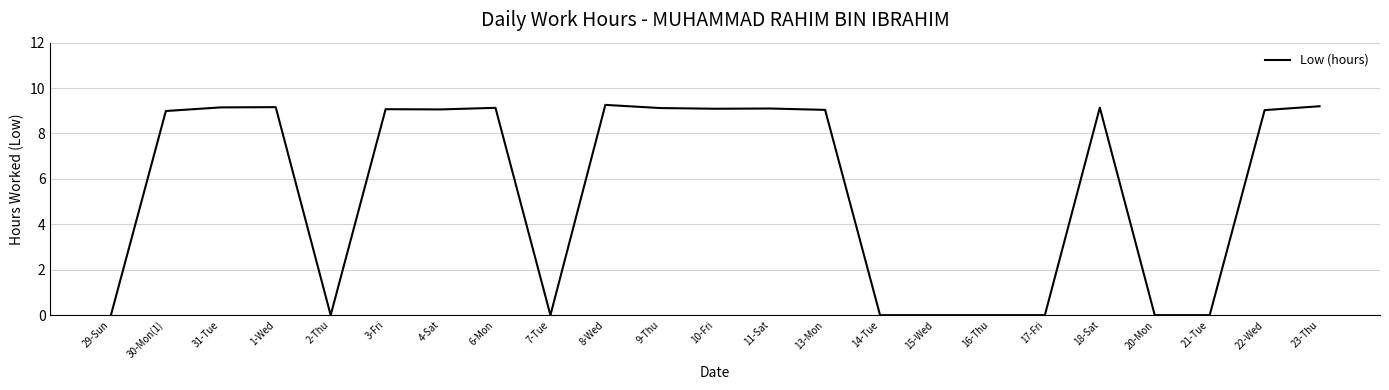

True or false: the data shows 0.0 at 16-Thu.

True